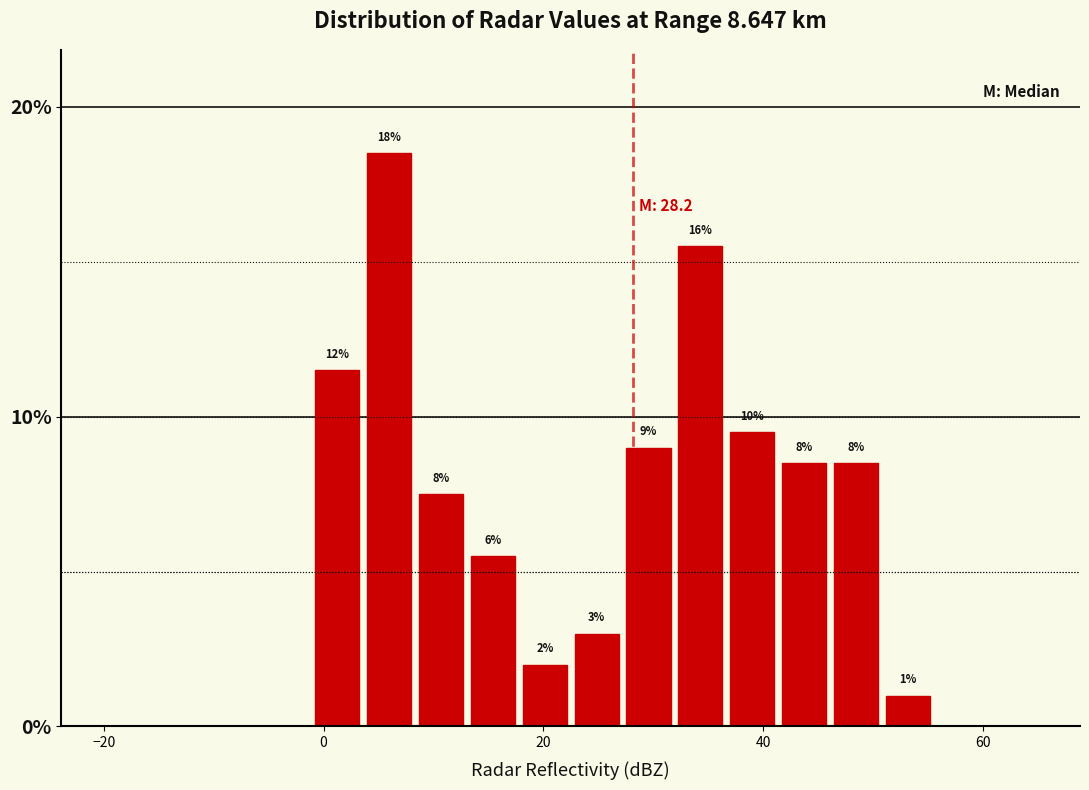

Around what value on the x-axis is the tallest bar? Give the approximate position of its centre, as read against the axis.

6